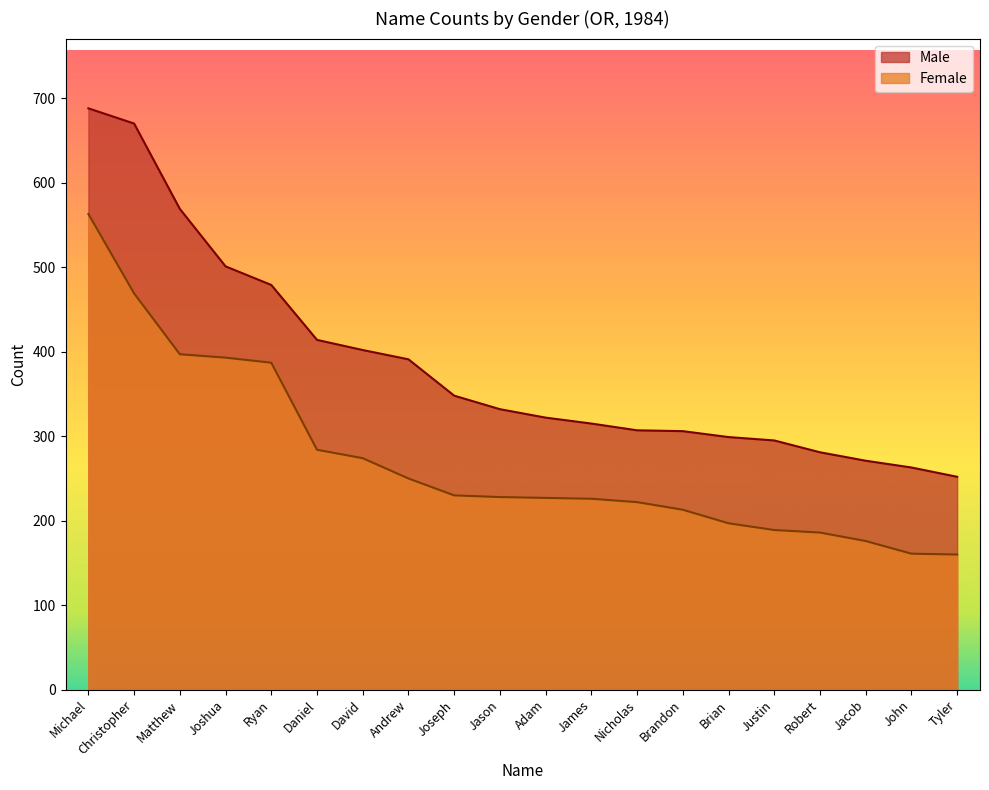

What is the difference between the Male values at Jason and Robert?

51